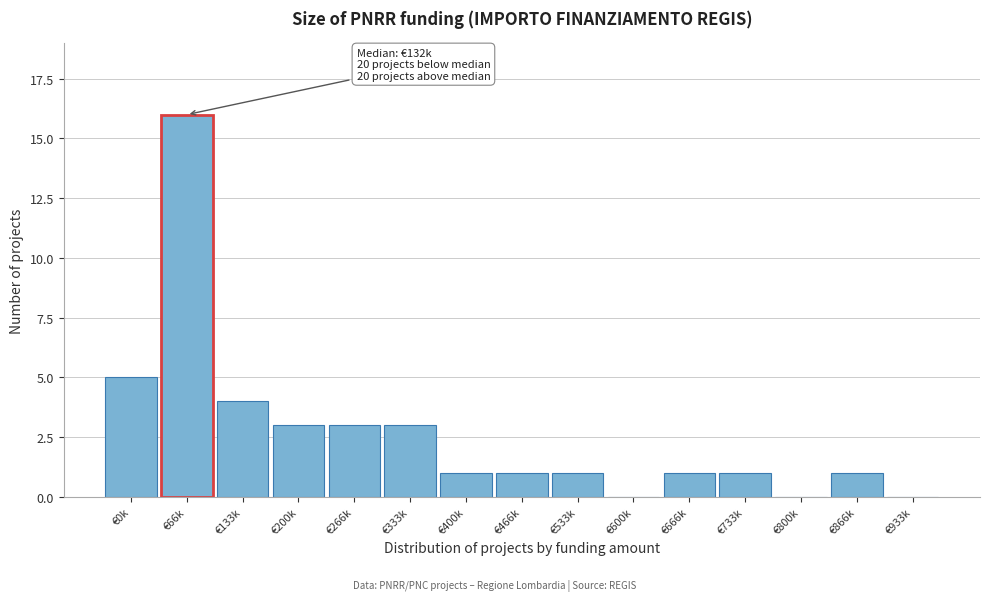

Reading left to right, what are all the values shown in this chart?

€0k=5	€66k=16	€133k=4	€200k=3	€266k=3	€333k=3	€400k=1	€466k=1	€533k=1	€600k=0	€666k=1	€733k=1	€800k=0	€866k=1	€933k=0